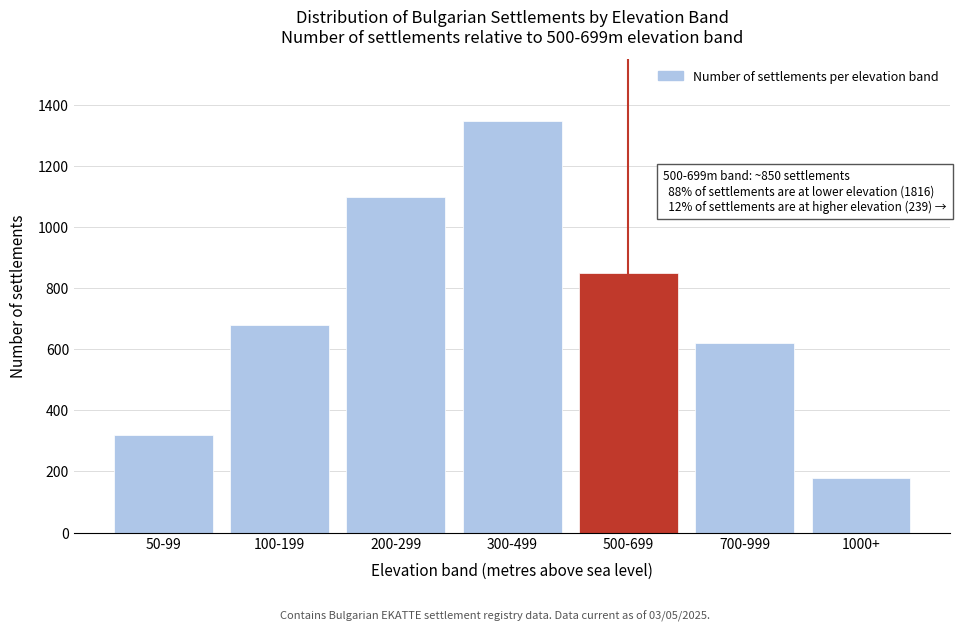

Reading left to right, list all the values displayed in this chart.

320	680	1100	1350	850	620	180